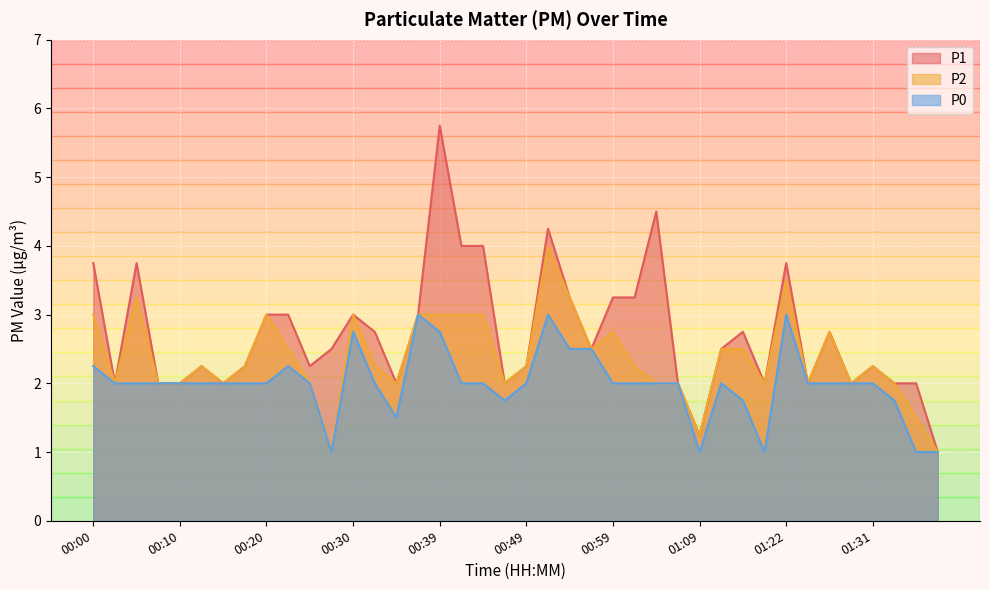

What is the total value across all series at 01:22?

10.2